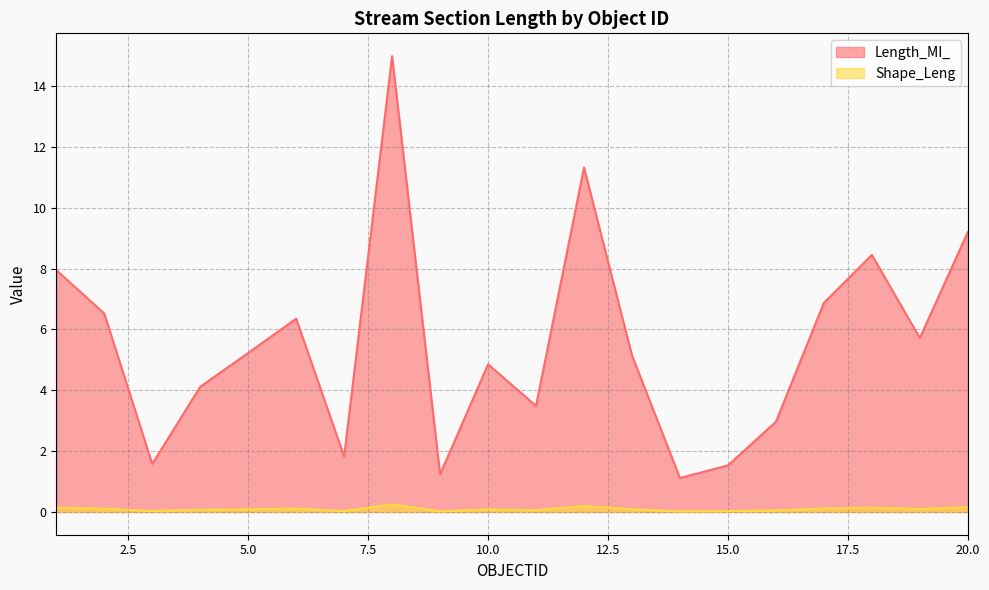

True or false: Shape_Leng and Length_MI_ intersect in this chart.

False